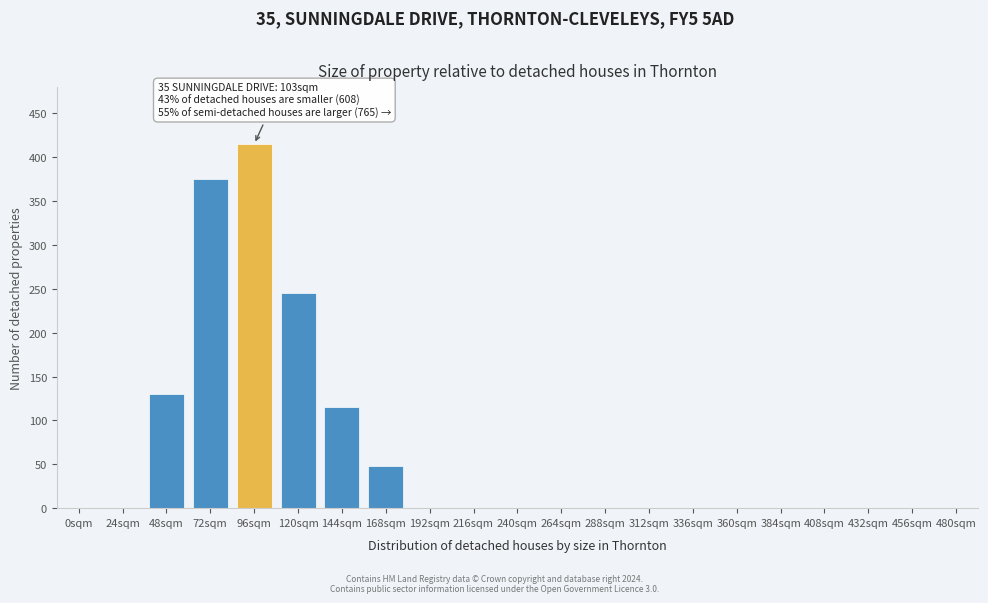

What is the maximum value shown in the chart?

415